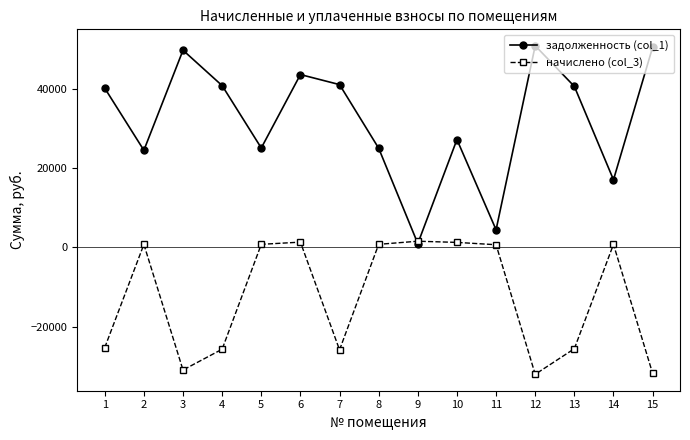

What is the difference between the начислено (col_3) values at 2 and 14?

8.0